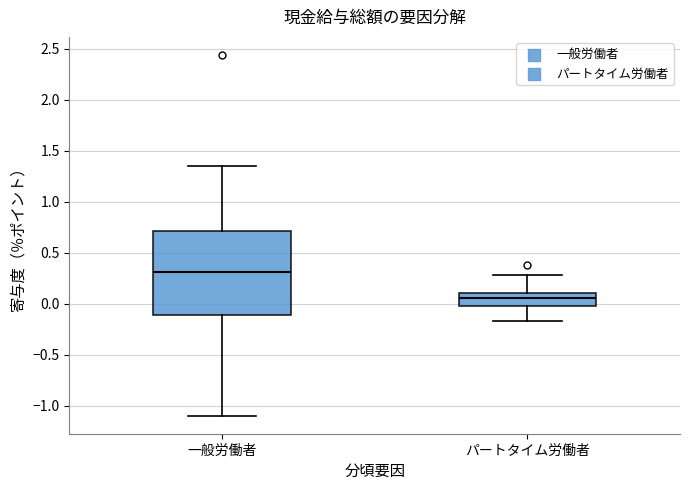

Which box is the tallest, from its lower edge to its upper edge?

一般労働者